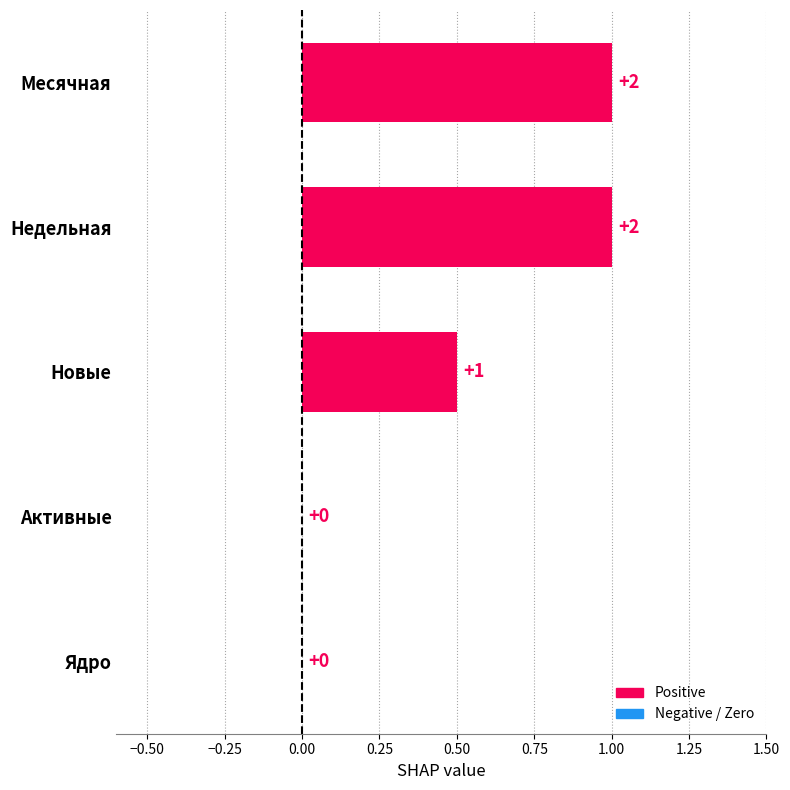

What is the approximate value at Недельная?

1.0